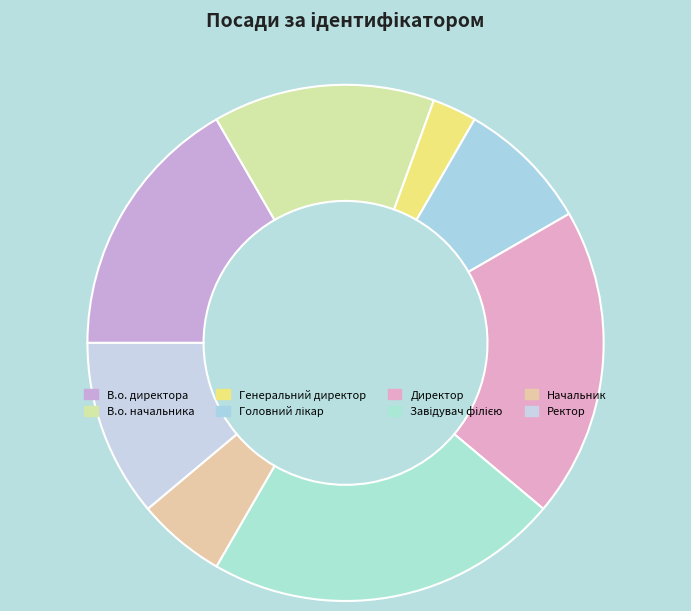

What is the largest slice in the pie chart?

Завідувач філією